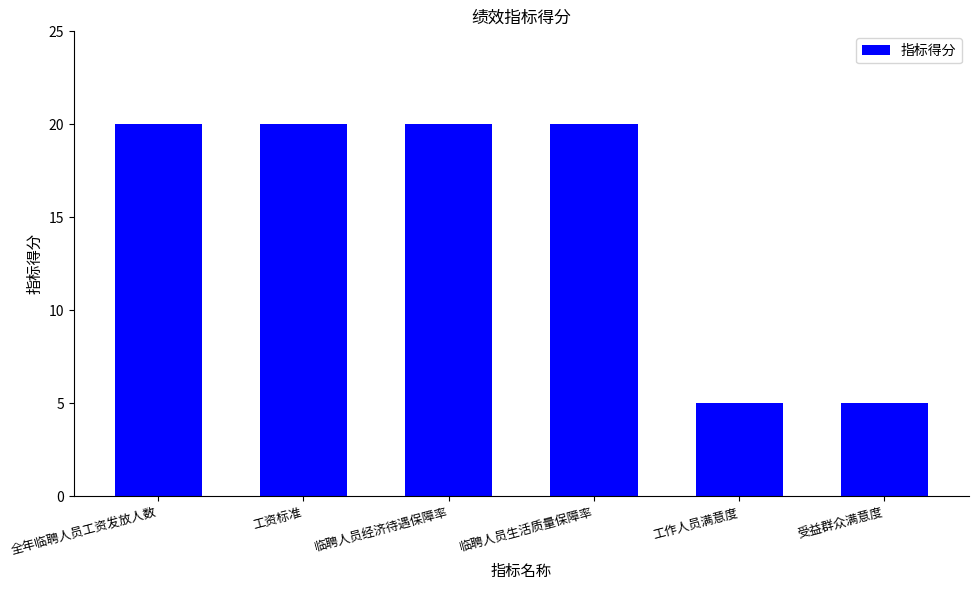

What is the value of the 2nd bar from the left?

20